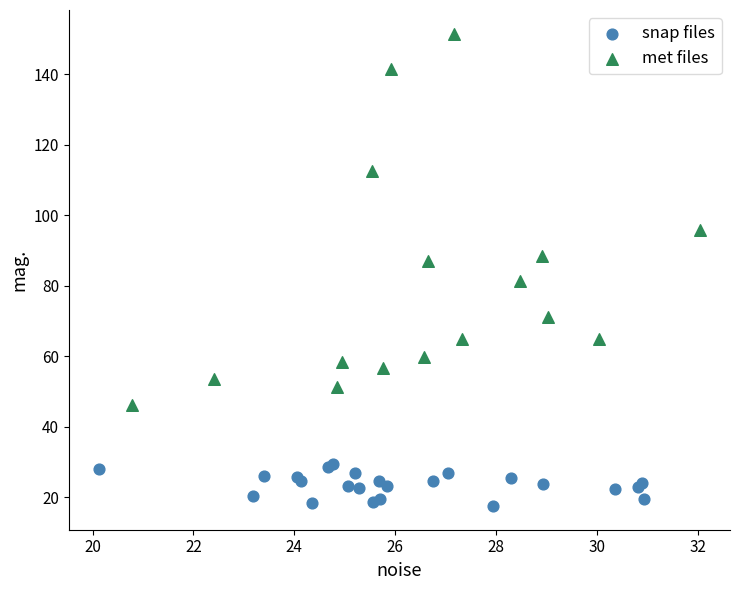

Which series reaches the minimum Y coordinate?

snap files